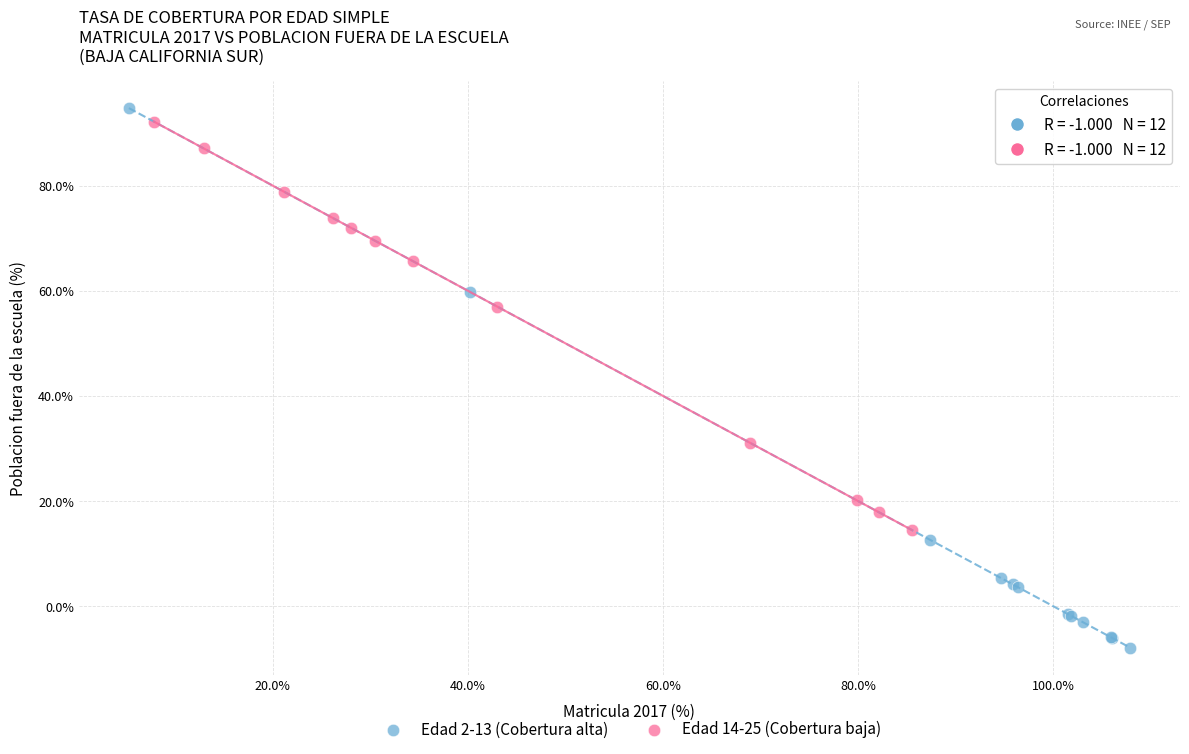

Which series reaches the maximum Y coordinate?

Edad 2-13 (Cobertura alta)